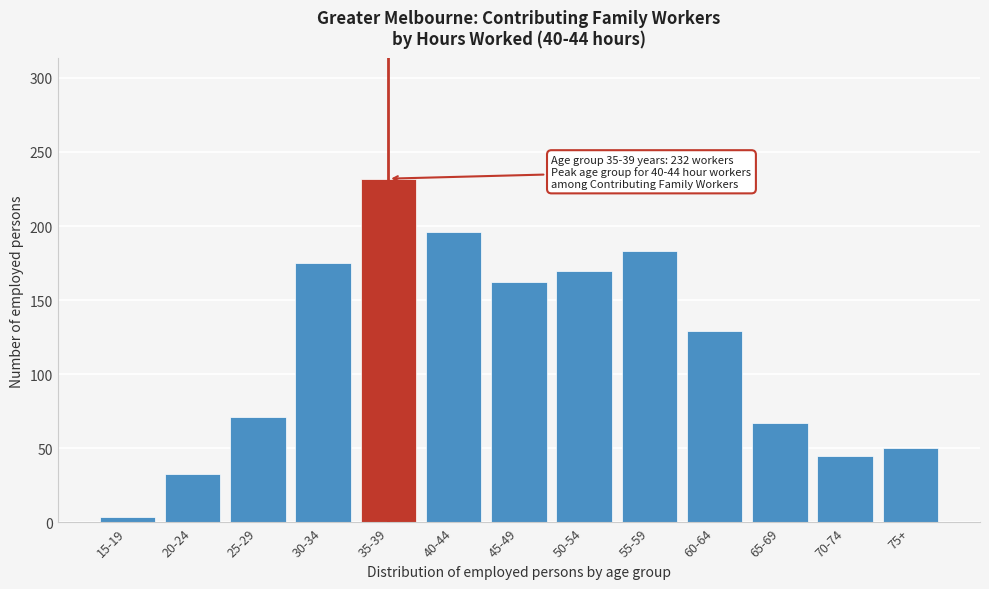

Reading right to left, extract all data points from this chart.

75+=50	70-74=45	65-69=67	60-64=129	55-59=183	50-54=170	45-49=162	40-44=196	35-39=232	30-34=175	25-29=71	20-24=33	15-19=4